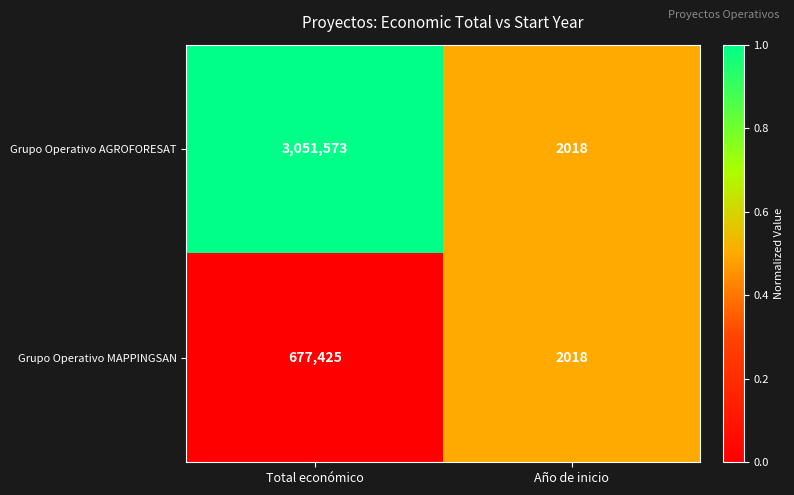

Reading left to right, what are all the values shown in this chart?

Grupo Operativo AGROFORESAT: 3051573	2018
Grupo Operativo MAPPINGSAN: 677425	2018